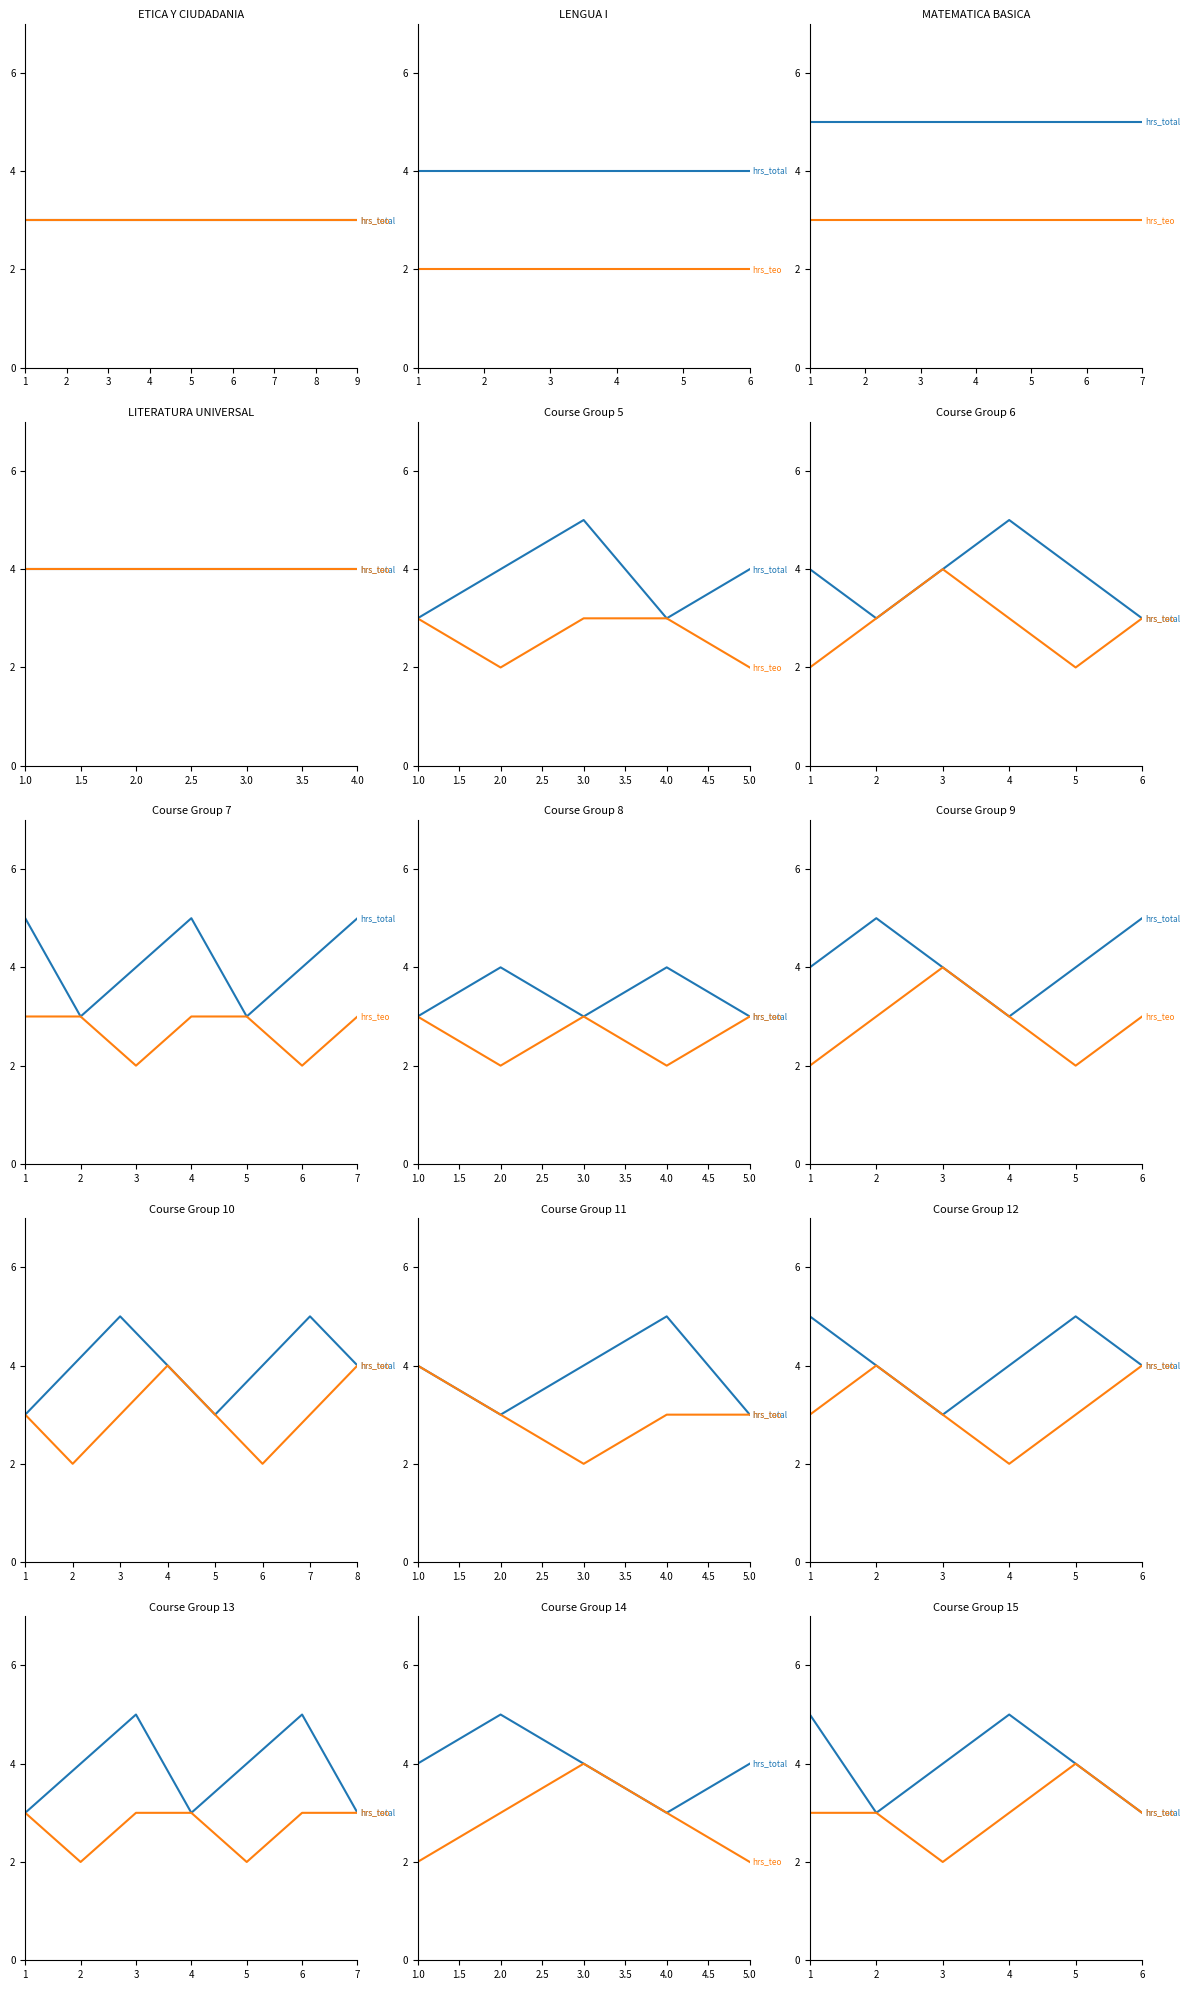

What is the average value of the hrs_total series?

4